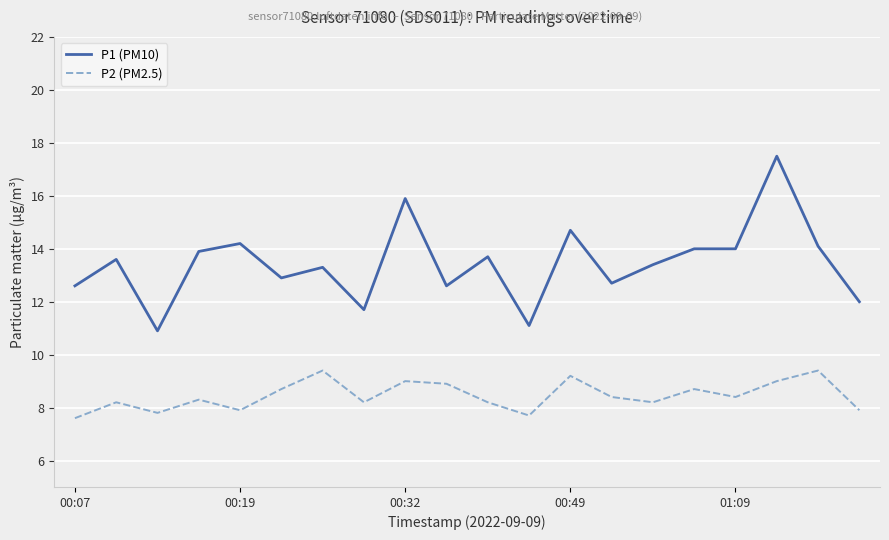

Which series has the largest total across all categories?

P1 (PM10)